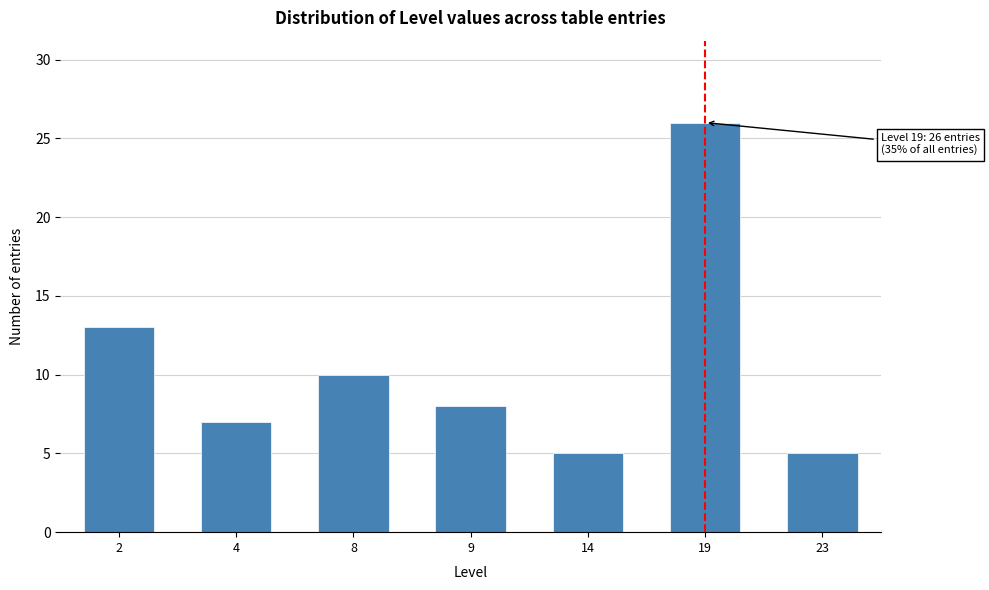

Reading left to right, what are all the values shown in this chart?

2=13	4=7	8=10	9=8	14=5	19=26	23=5